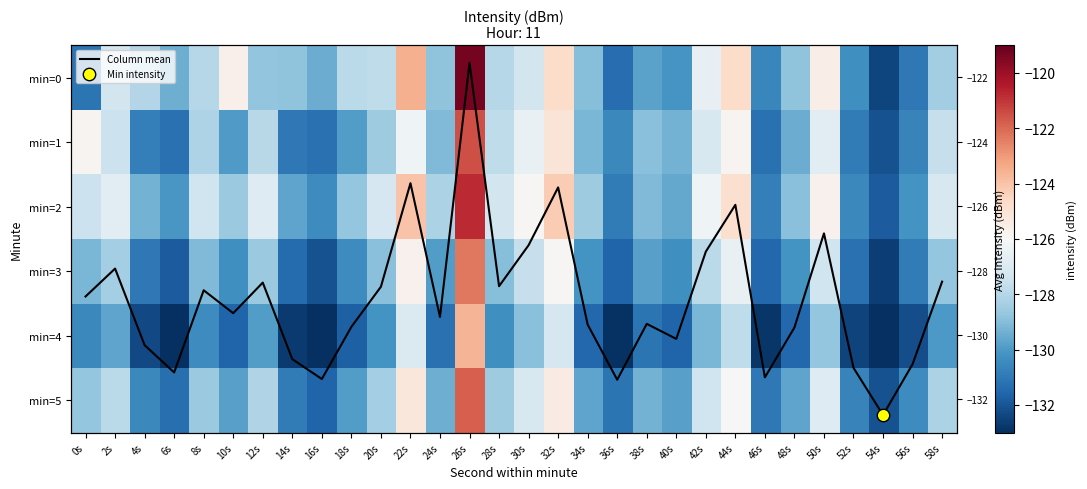

What is the minimum value for Column mean?

-132.5